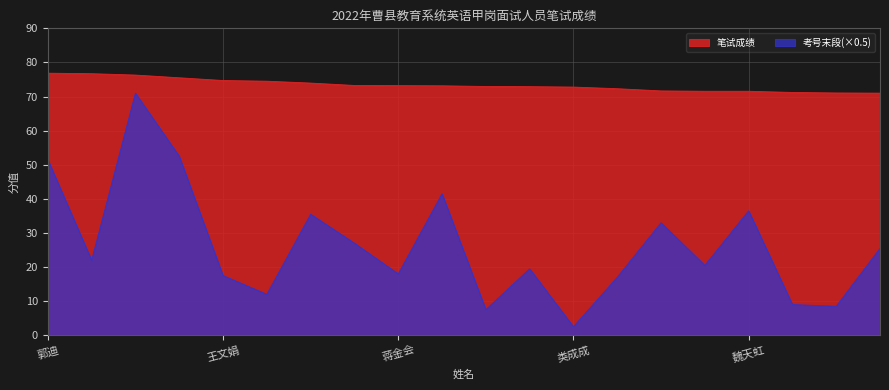

At which category does the chart reach its peak across all series?

郭迪